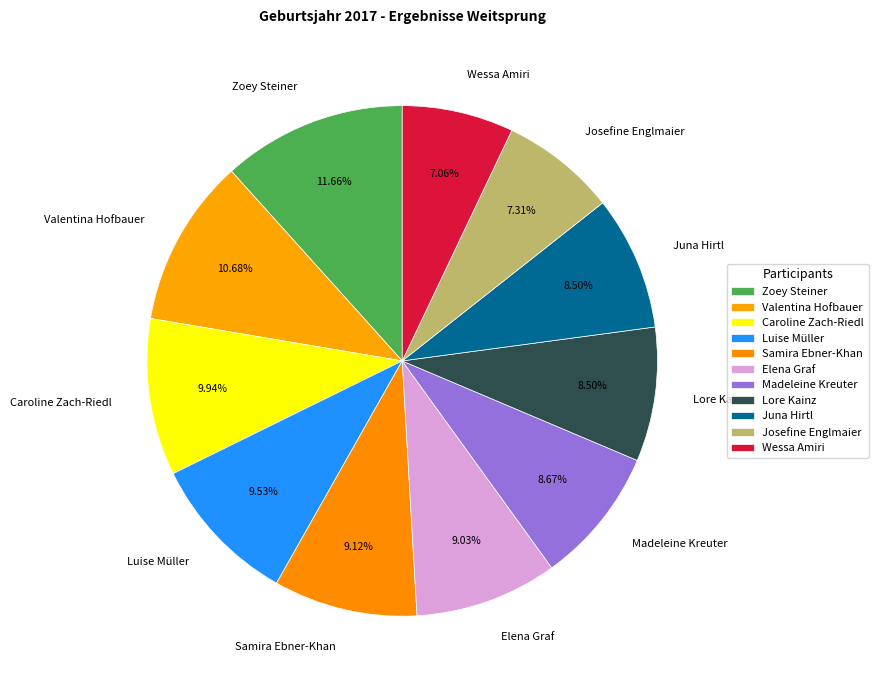

What is the total percentage of Wessa Amiri and Lore Kainz?

15.6%